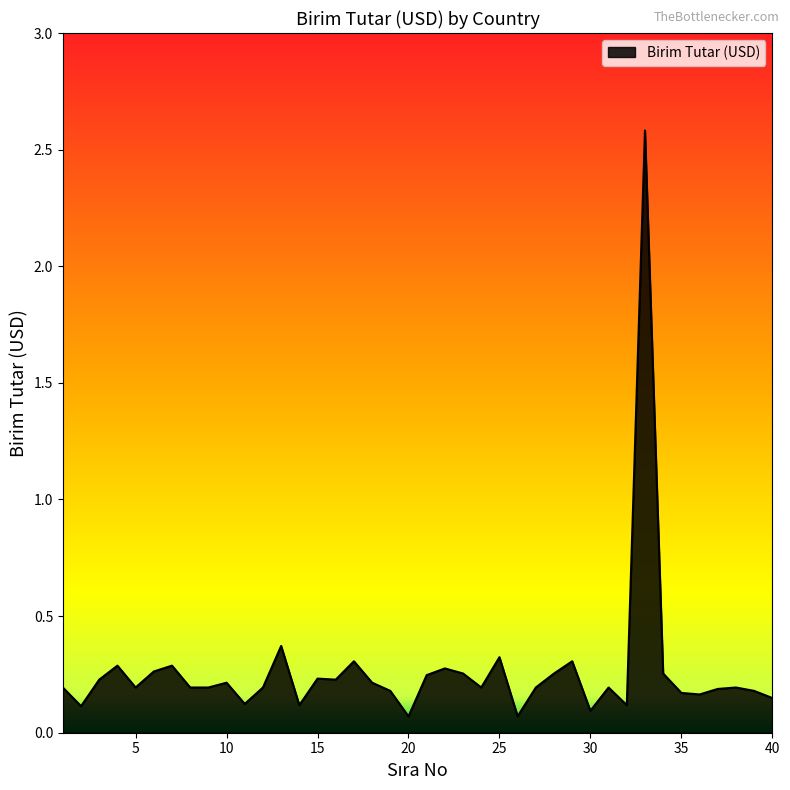

How many series are shown in this chart?

1